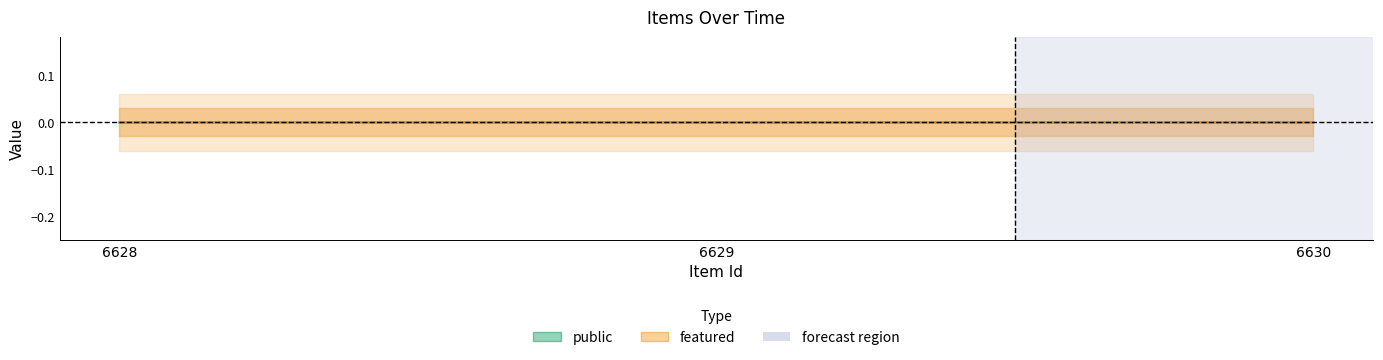

Which series has the largest total across all categories?

public